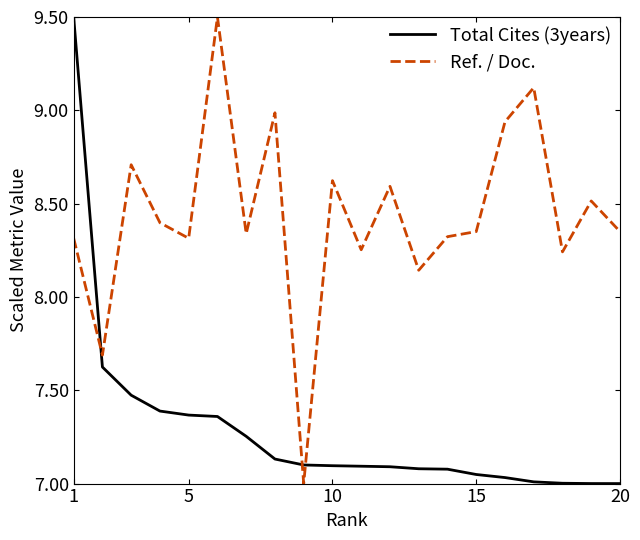

True or false: Total Cites (3years) and Ref. / Doc. intersect in this chart.

True